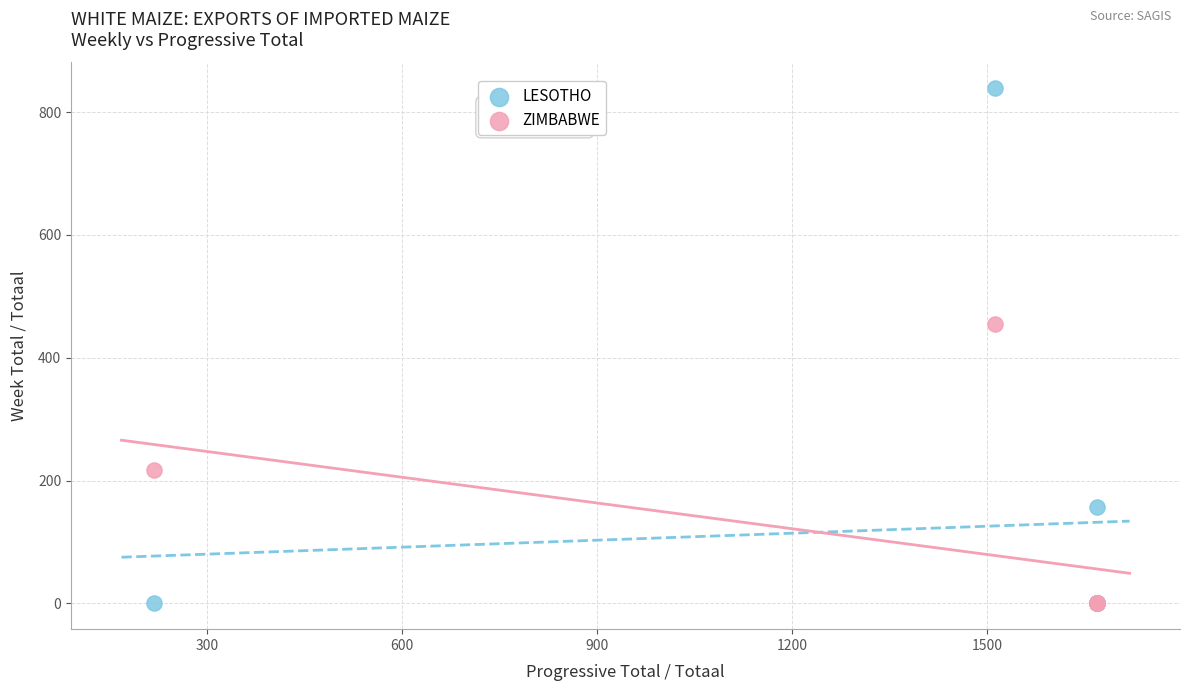

In the LESOTHO series, what Y value is closest to 419?

157